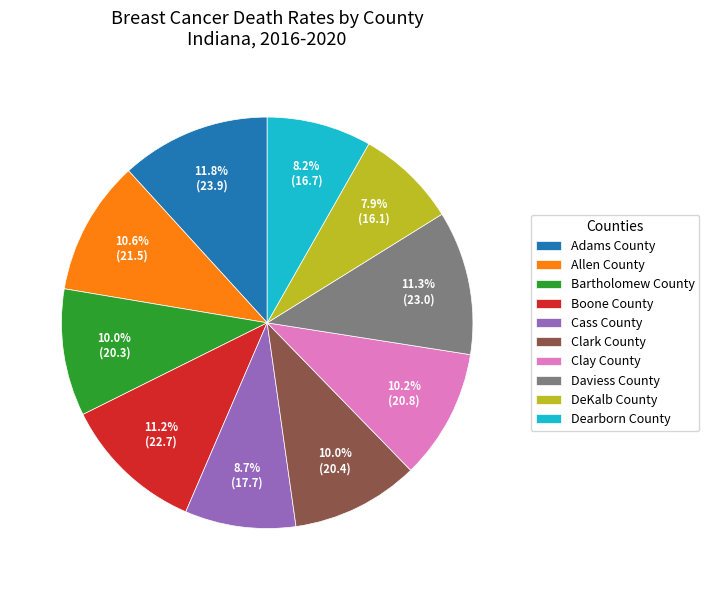

To the nearest percent, what percentage of the pie is Cass County?

9%